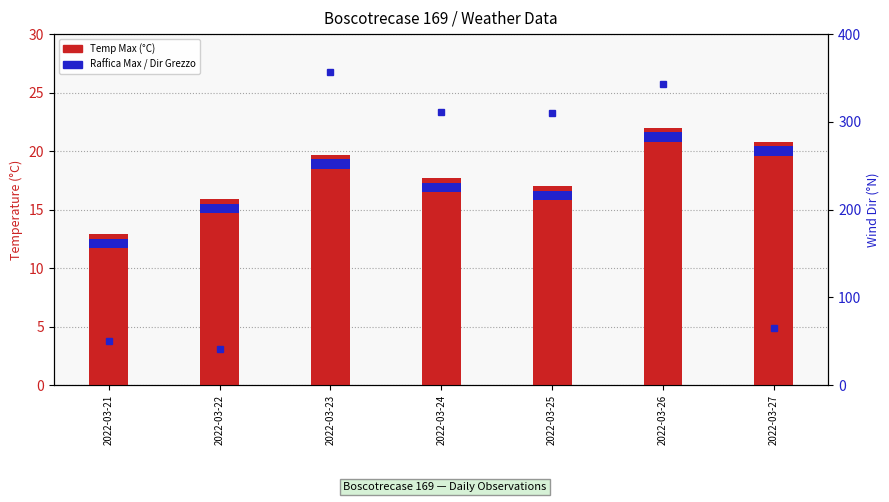

What is the sum of the Dir Grezzo (°N) values at 2022-03-21 and 2022-03-22?

91.0